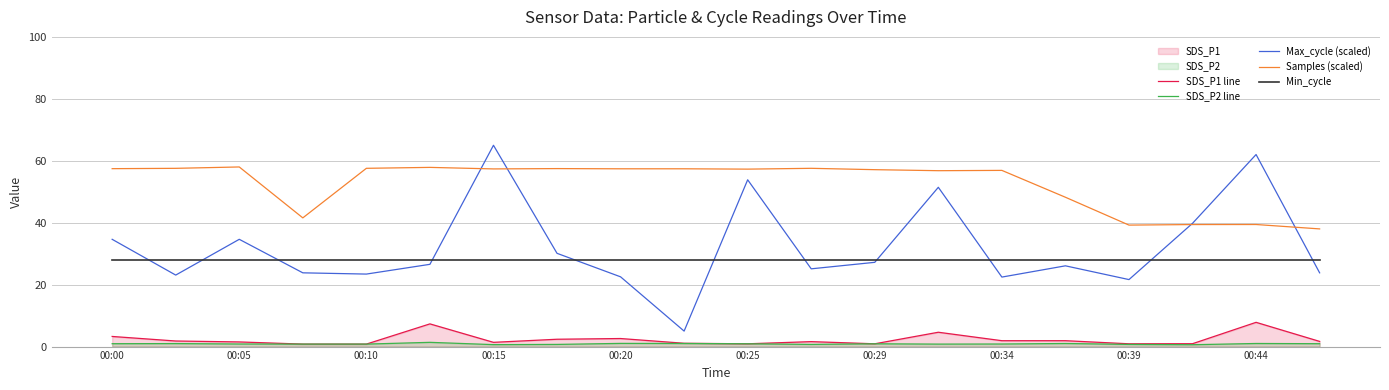

At which category is the sum across all series the highest?

00:15